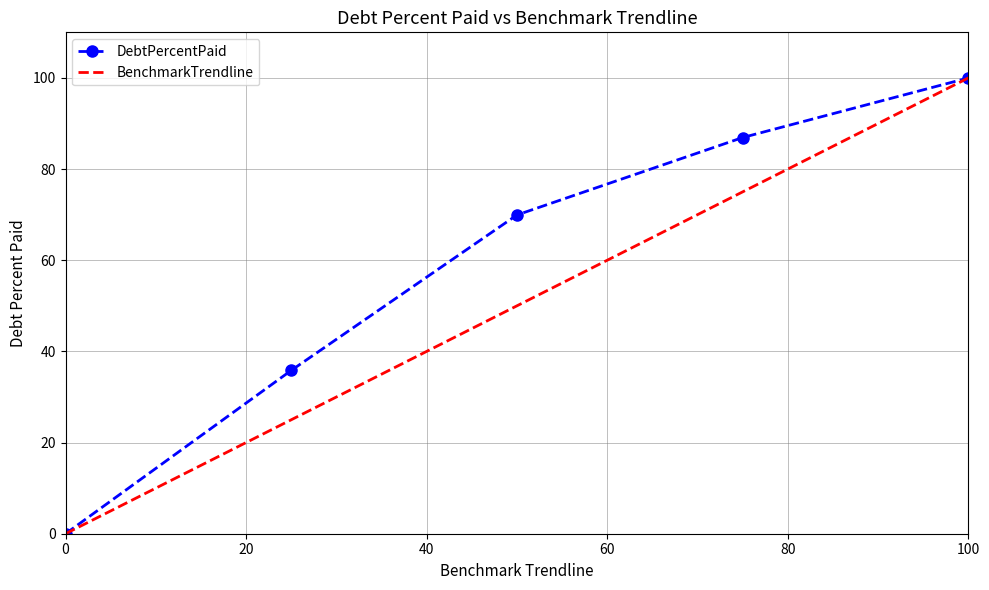

Rank the series by their average value, from lowest to highest.

BenchmarkTrendline, DebtPercentPaid